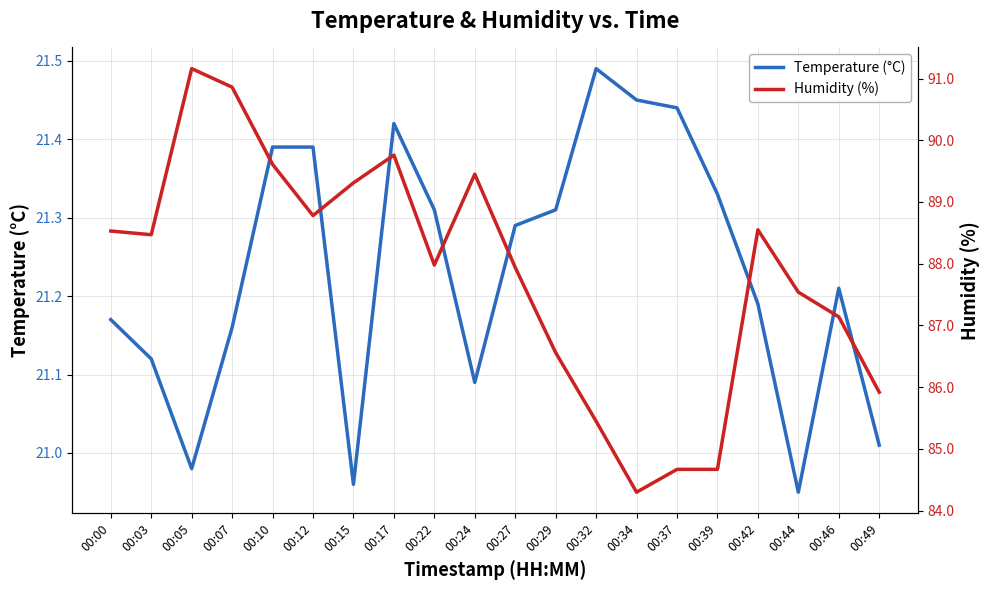

Which has a higher value, 00:27 or 00:03?

00:27